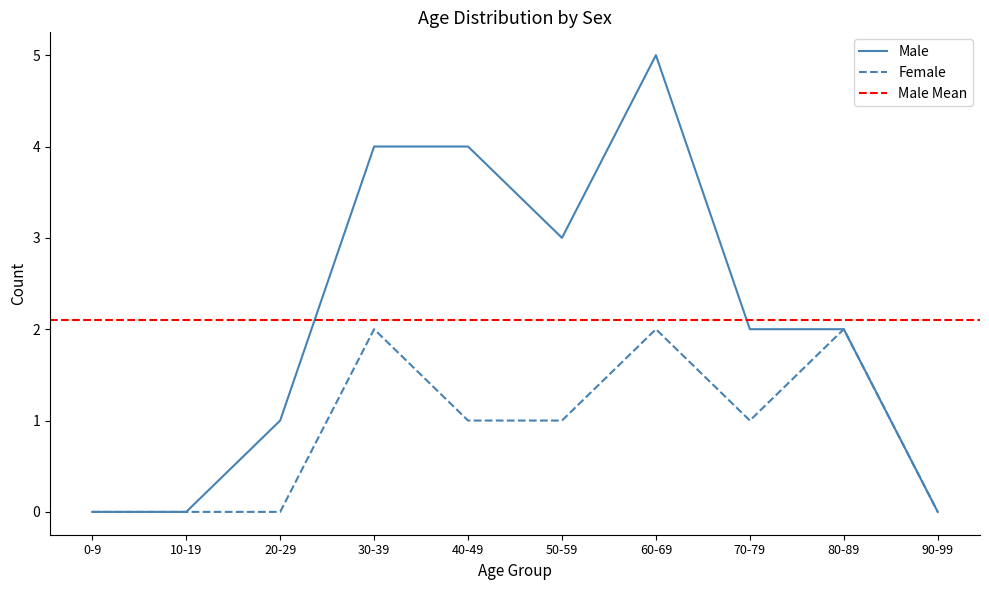

Is it true that Female equals 2 at 30-39?

True